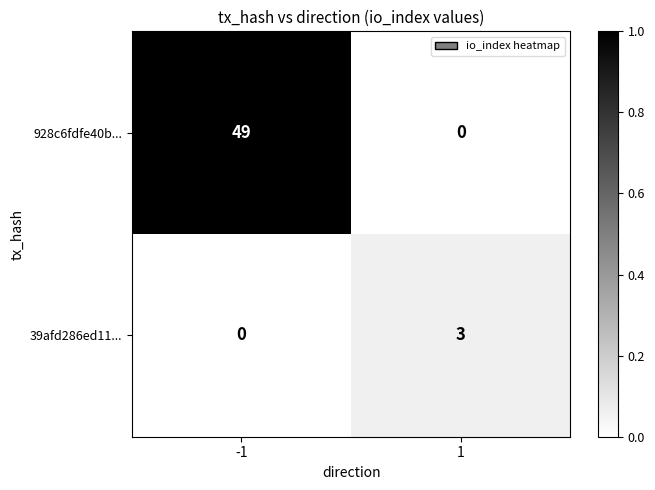

Which series has the largest total across all categories?

928c6fdfe40b...